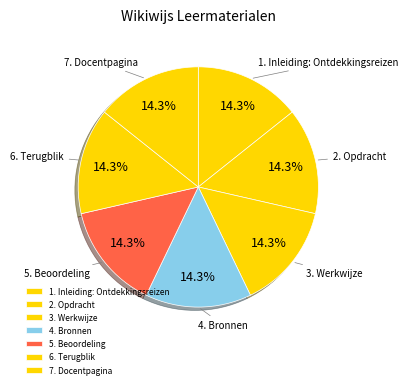

To the nearest percent, what portion does 1. Inleiding: Ontdekkingsreizen represent?

14%